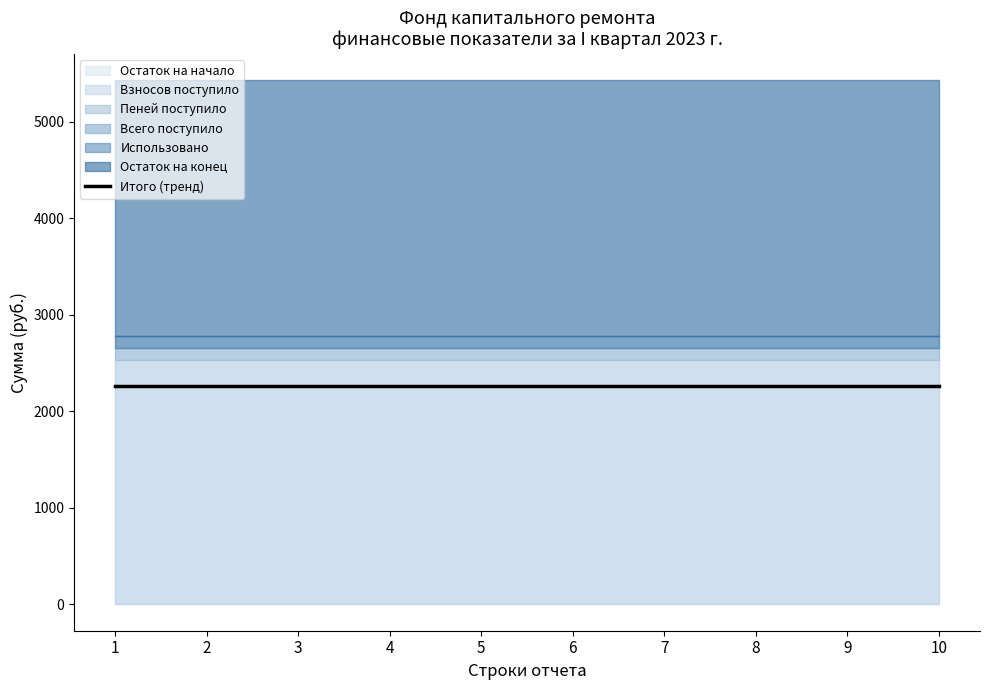

The value of Всего поступило at 2 is 191.5. True or false?

False